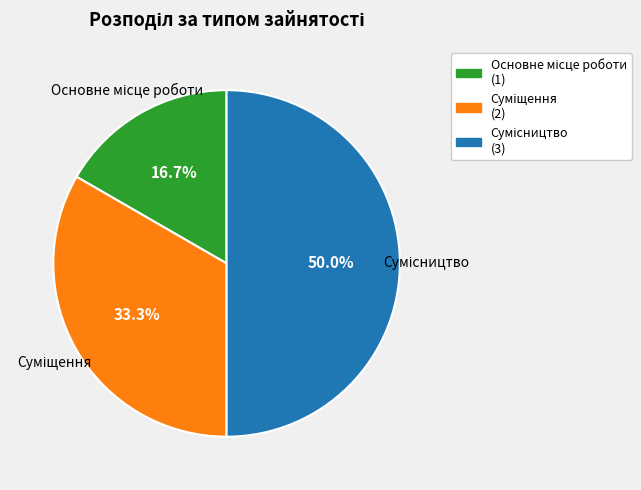

To the nearest percent, what is the average slice percentage?

33%